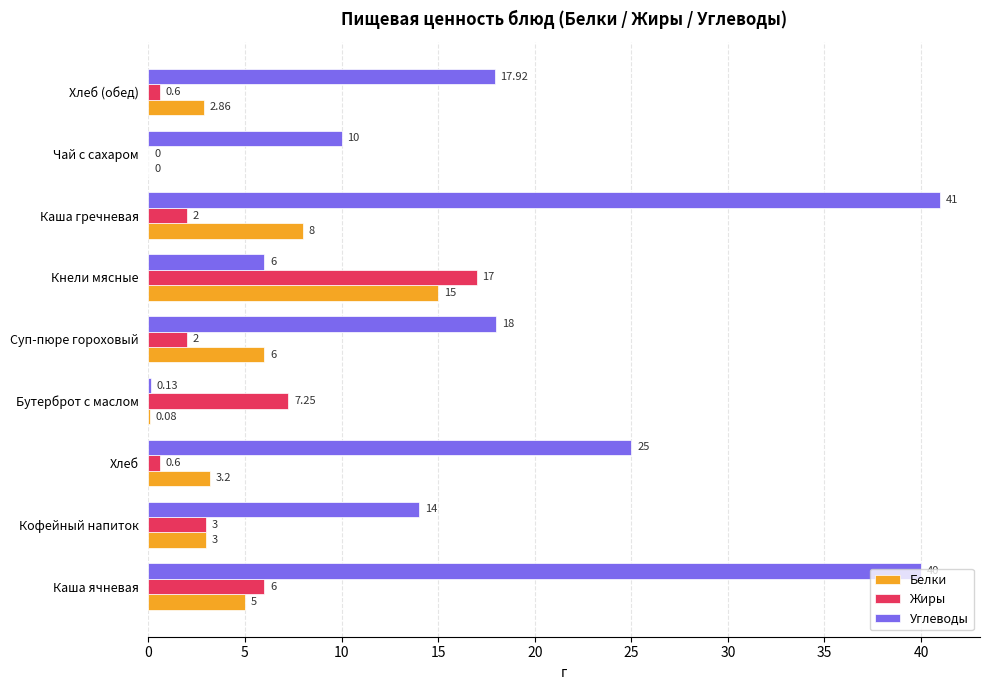

Which series has the largest total across all categories?

Углеводы